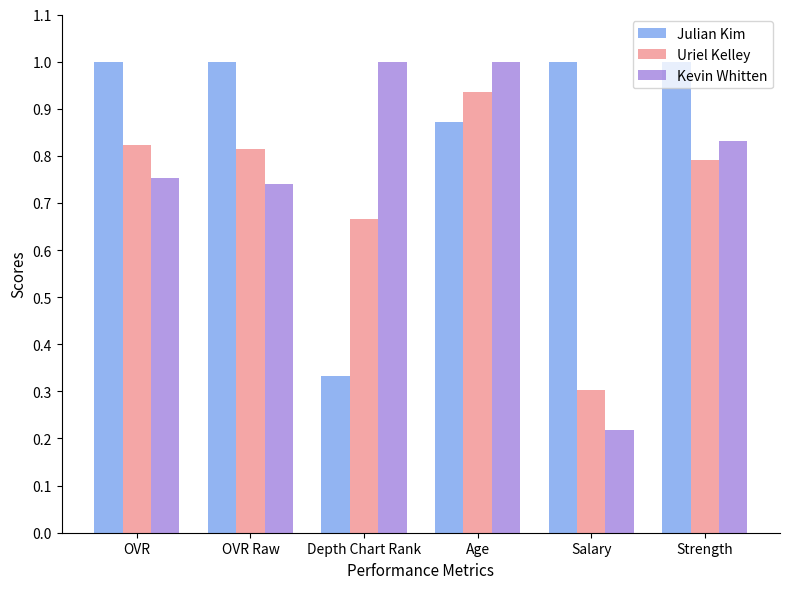

What is the maximum value shown in the chart?

1.0